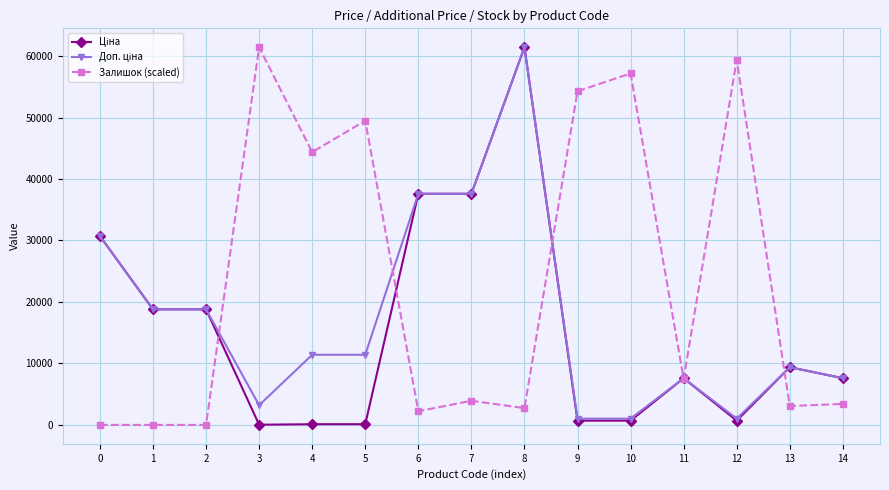

Is this an area chart (filled region under the line)?

No